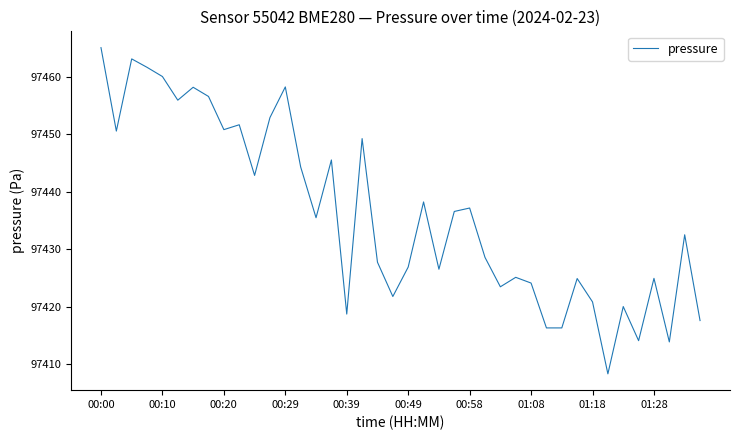

What is the smallest value displayed?

97408.3